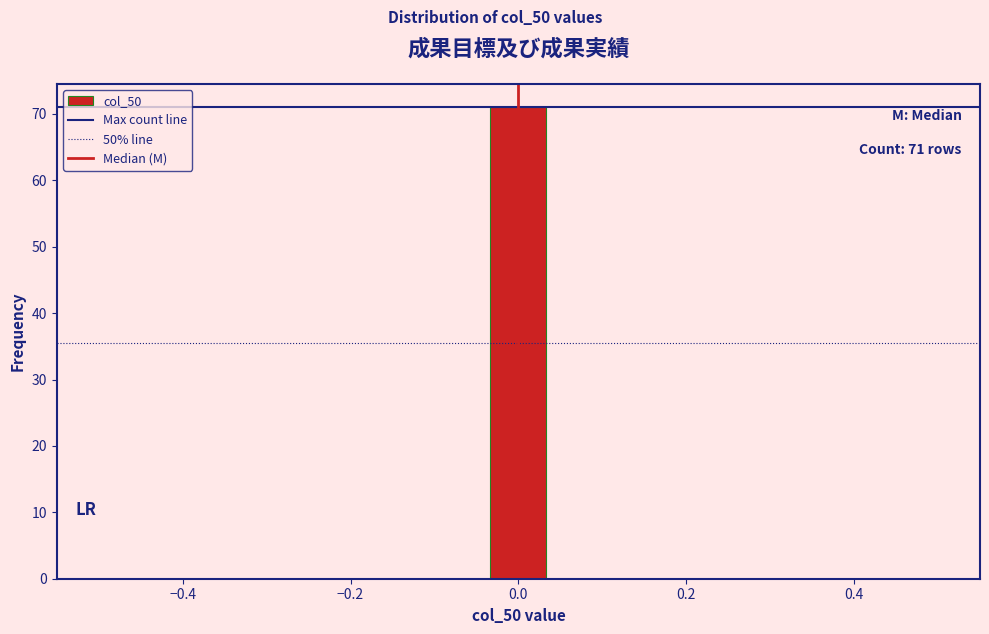

Around what value on the x-axis is the tallest bar? Give the approximate position of its centre, as read against the axis.

0.00